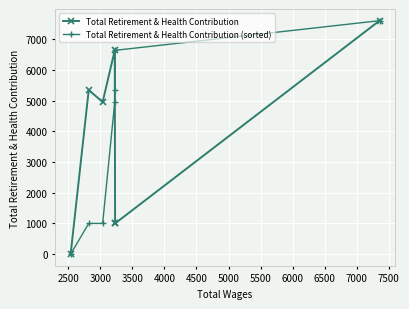

List the series in order of their peak value, highest first.

Total Retirement & Health Contribution, Total Retirement & Health Contribution (sorted)